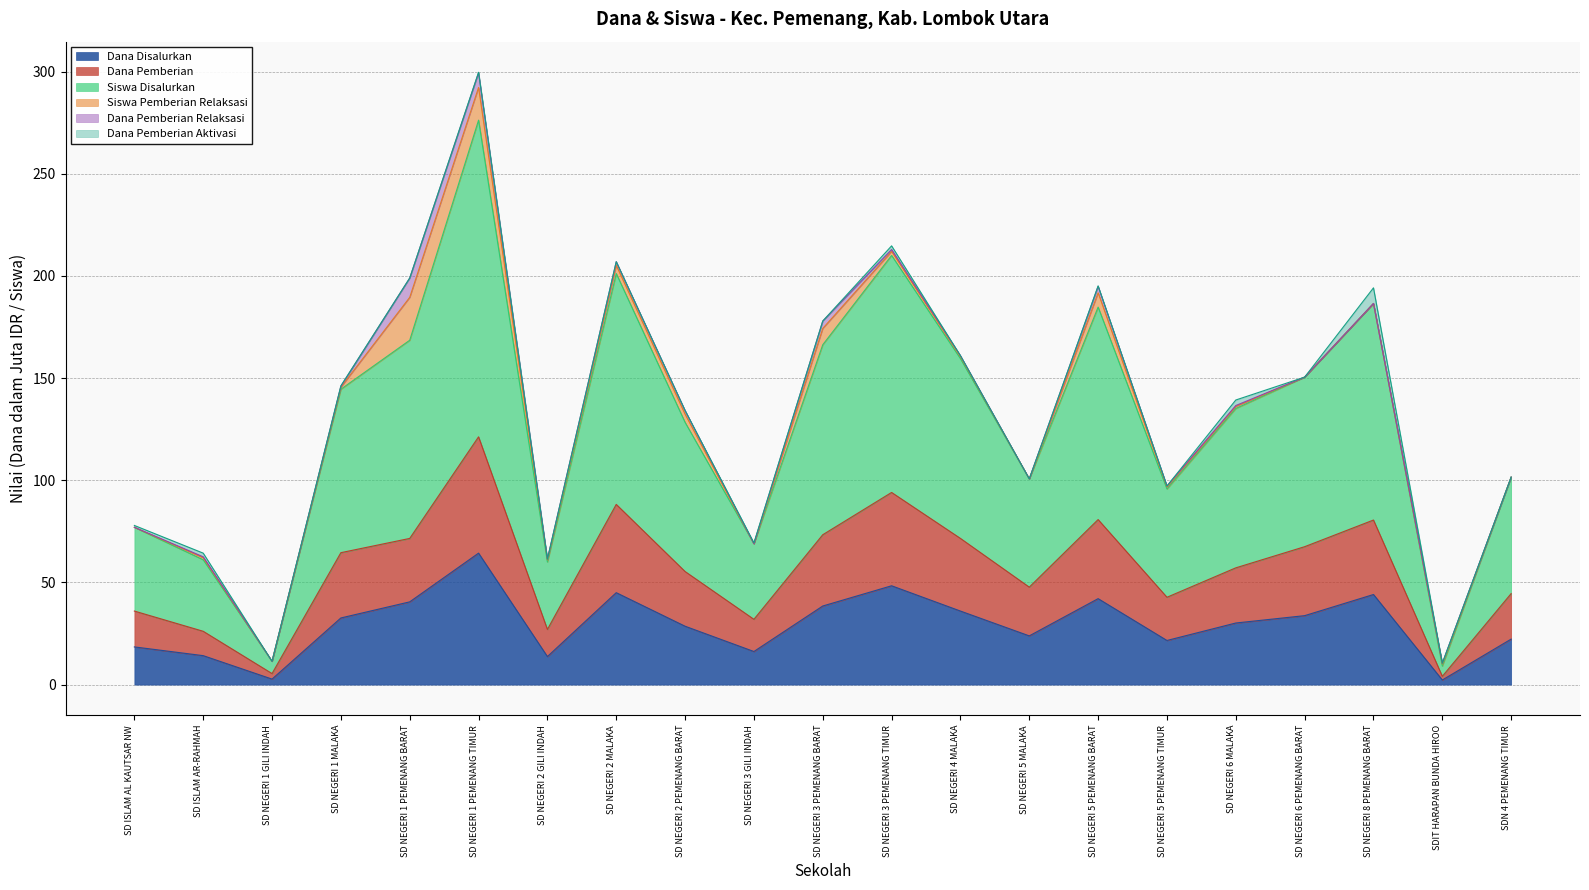

What is the total value across all series at SD NEGERI 6 PEMENANG BARAT?

150.5